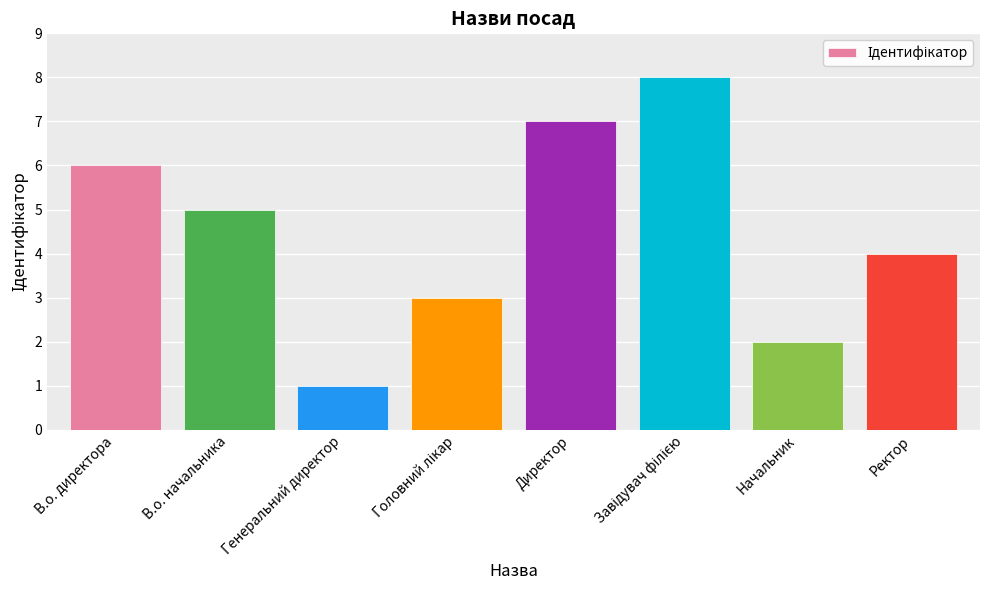

What is the label of the 4th bar from the right?

Директор